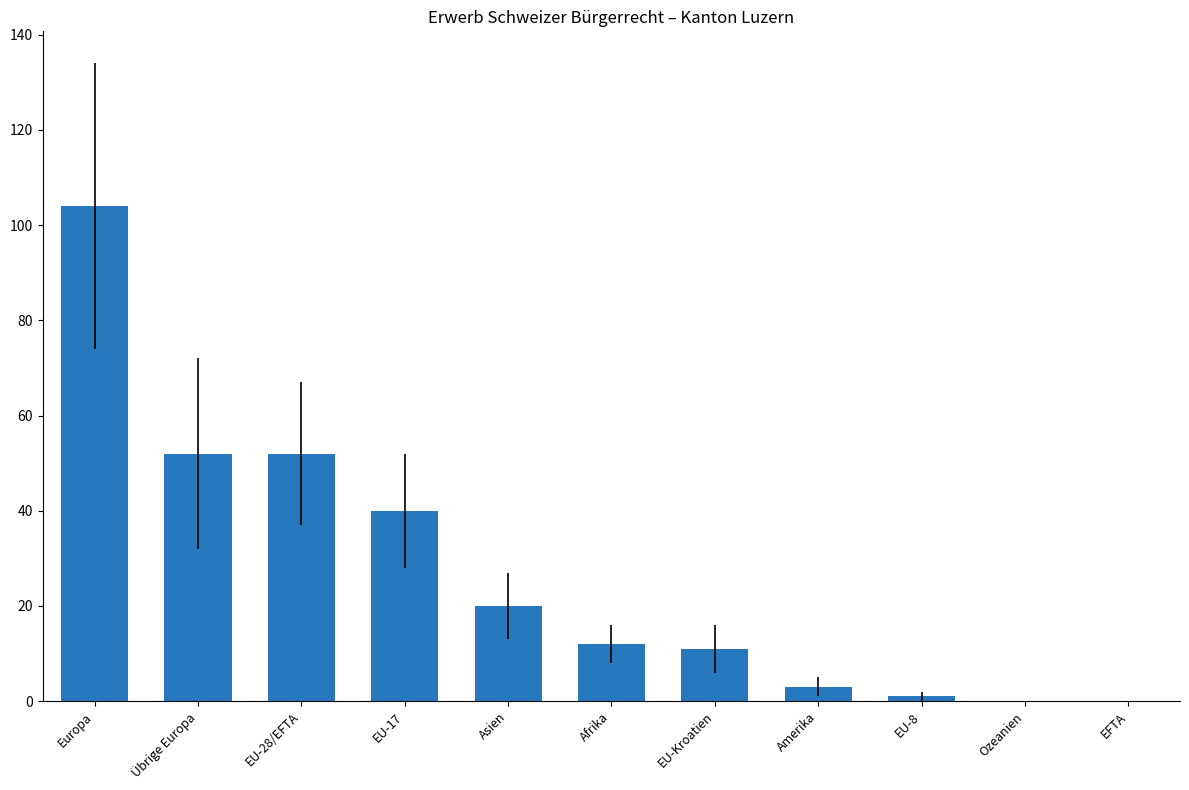

True or false: the data shows 82 at Übrige Europa.

False